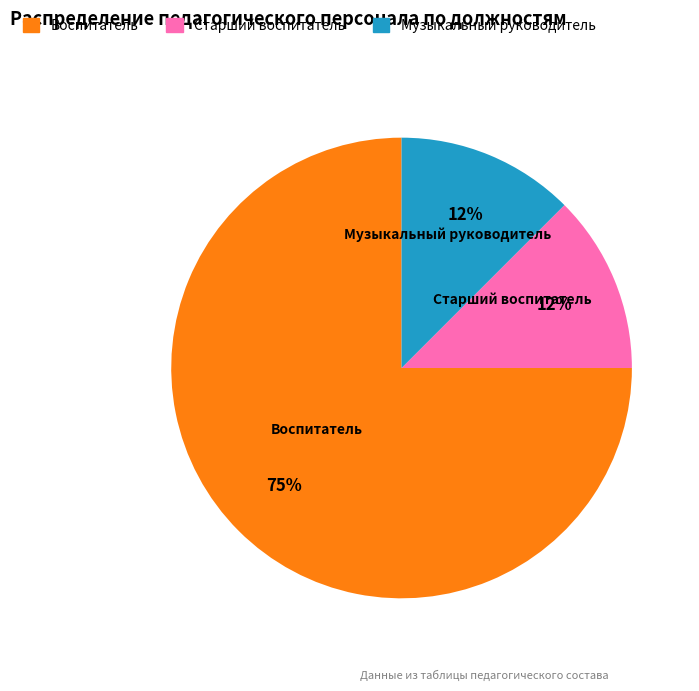

The Музыкальный руководитель slice represents 20% of the pie. True or false?

False